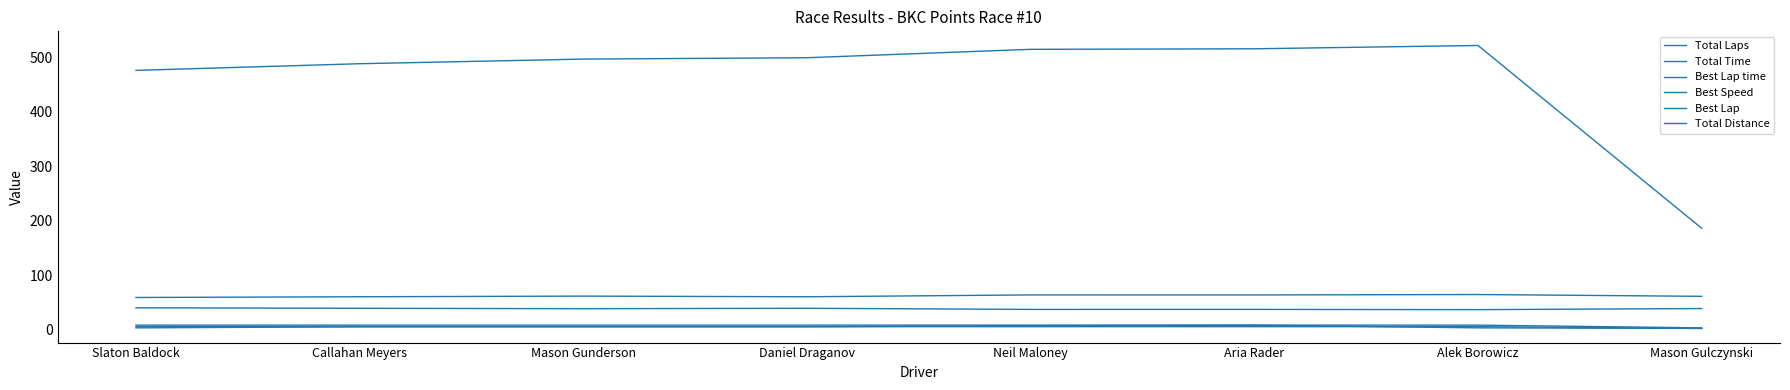

Which has a higher value, Mason Gulczynski or Alek Borowicz?

Alek Borowicz